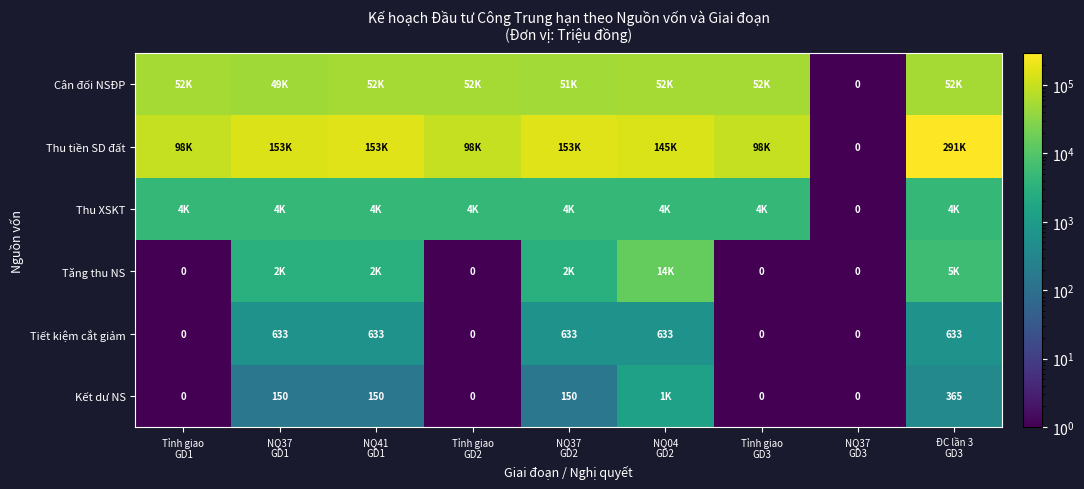

Count the Tiết kiệm cắt giảm values in the range 0 to 633.

9